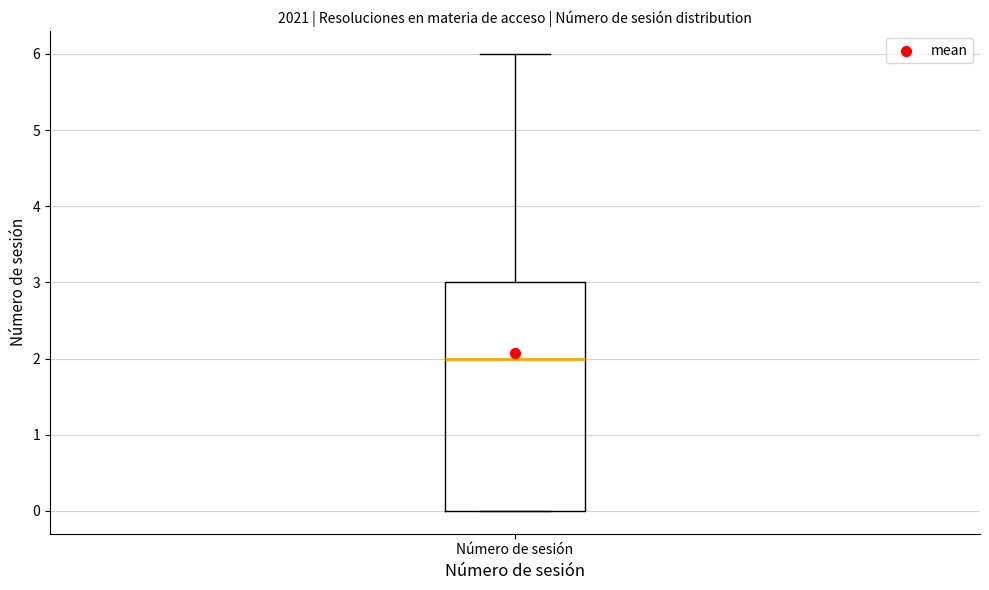

Transcribe this box plot: give where the median line is, the range the box spans, and where the two whiskers end, as read against the y-axis. The values are not printed on the chart, so give them approximately, as read against the axis.

median 2, box 0 to 3, whiskers 0 to 6